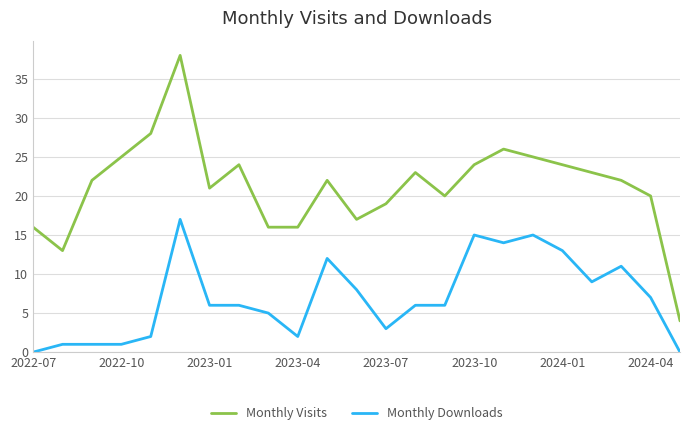

Count the number of categories in the chart.

23